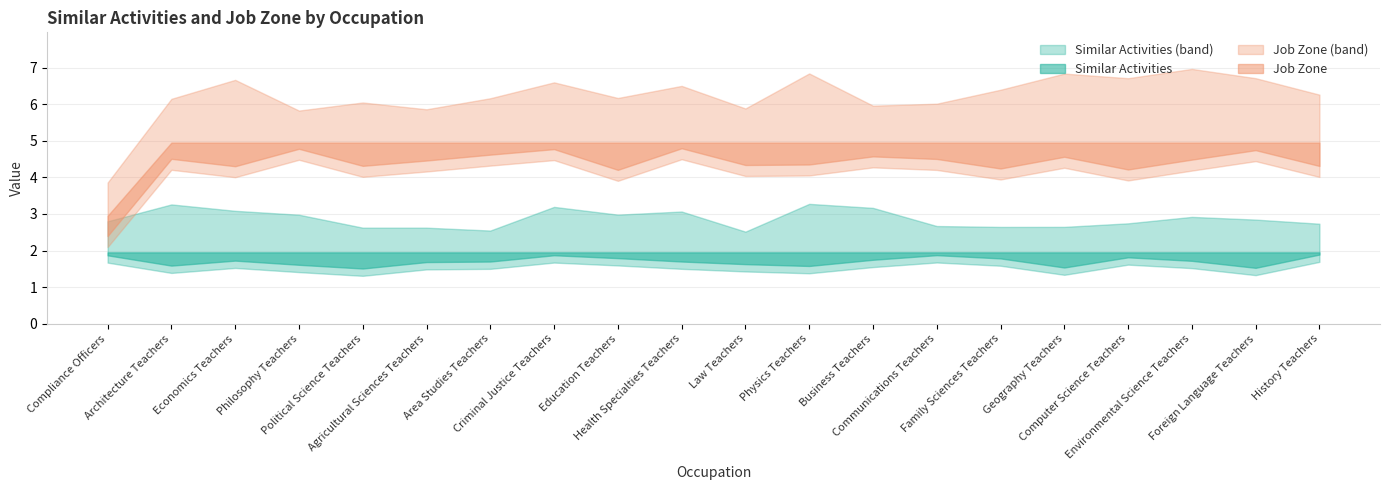

What is the approximate value of Job Zone at Physics Teachers?

5